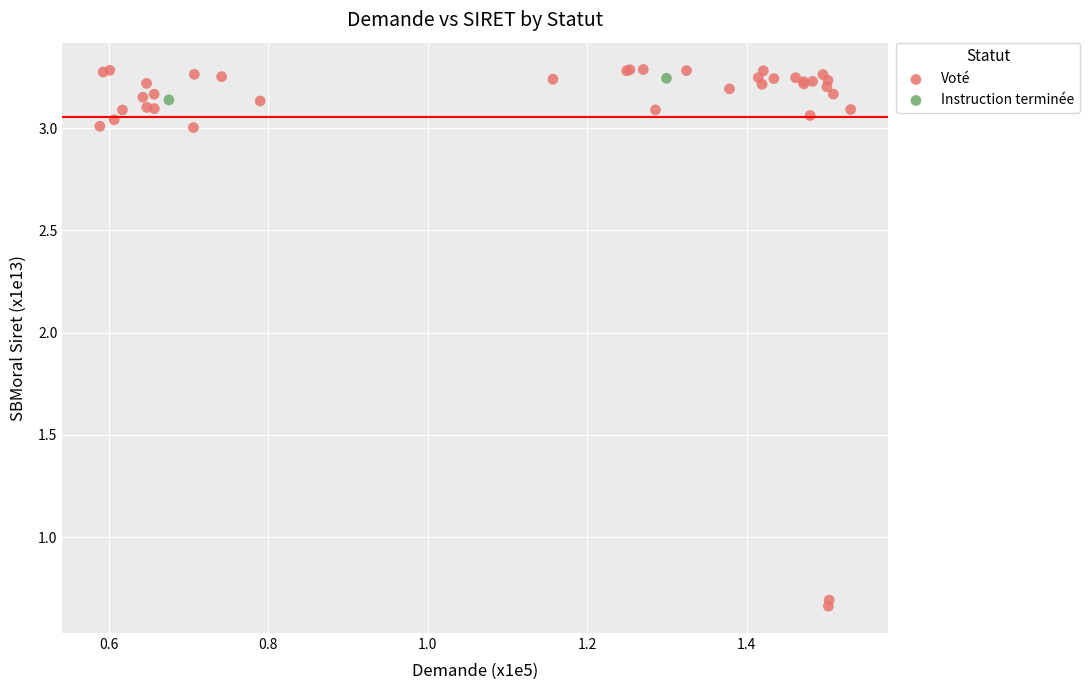

What are all the series names shown in the legend?

Voté, Instruction terminée